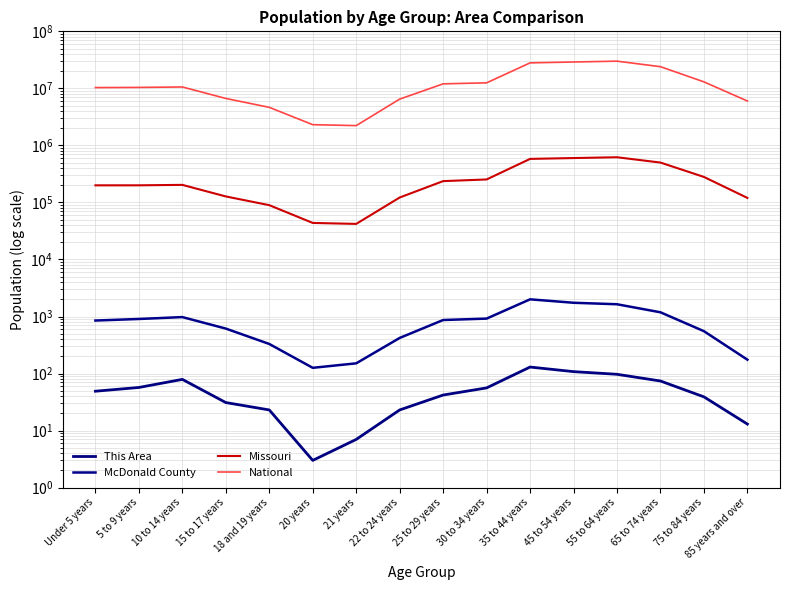

True or false: Missouri has more than 0 points higher than both neighbors.

True